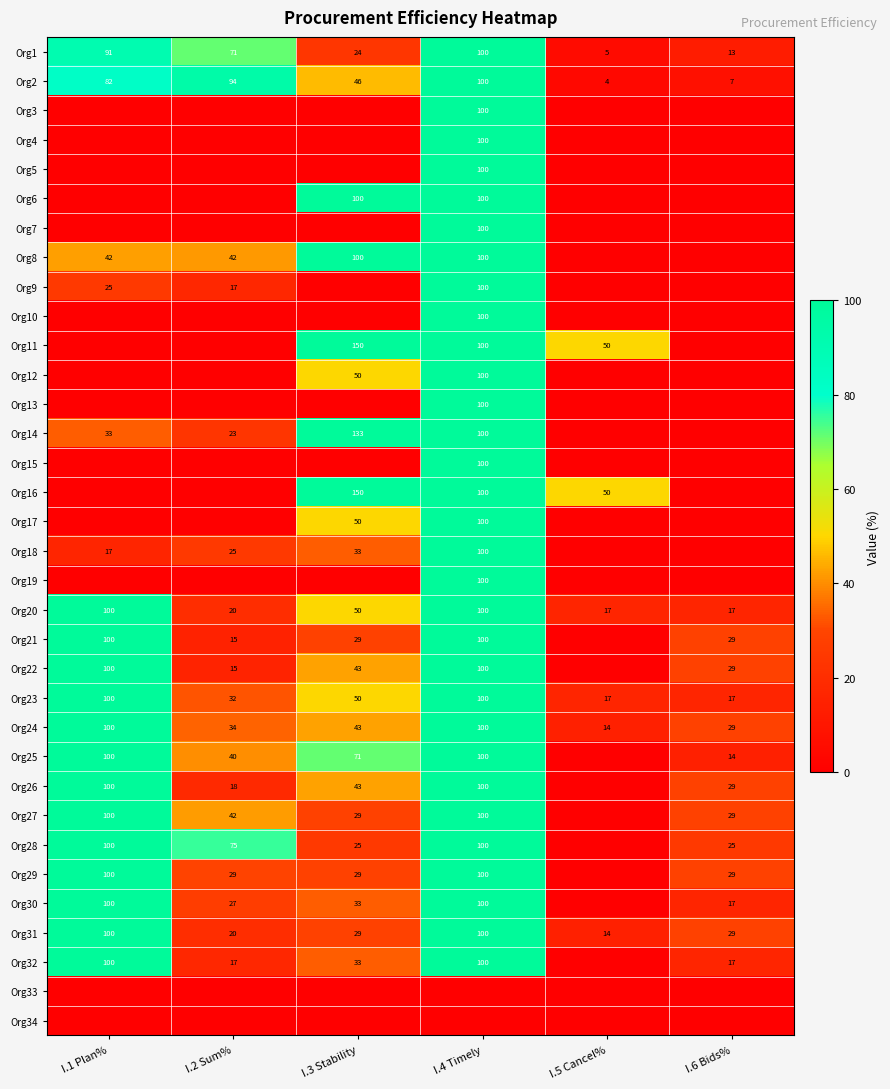

Is it true that Org32 equals 23 at I.6 Bids%?

False